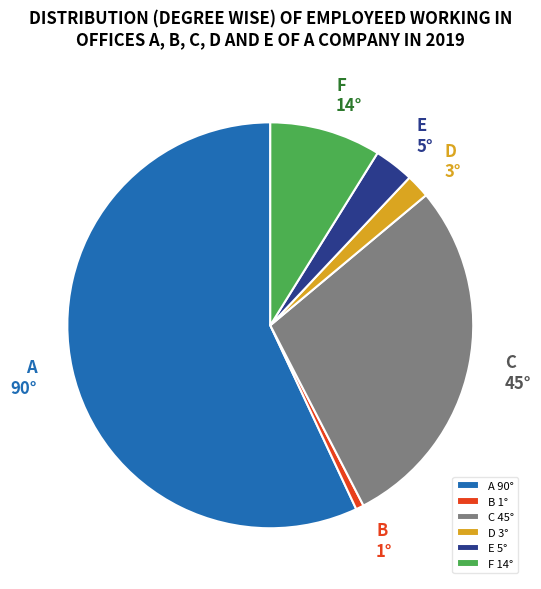

Do D 3° and B 1° together represent more than half of the pie?

No